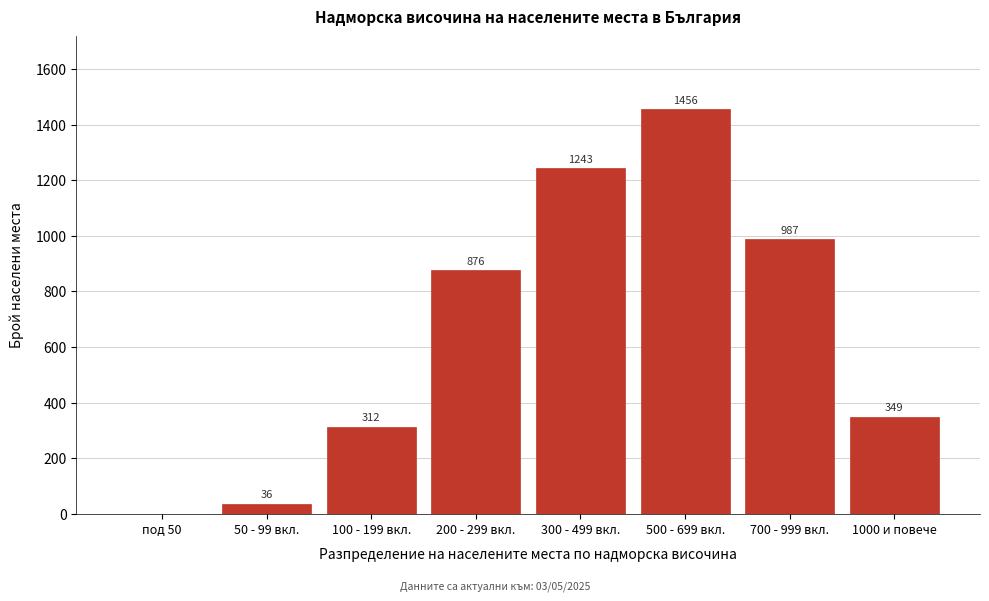

Reading left to right, what are all the values shown in this chart?

под 50=0	50 - 99 вкл.=36	100 - 199 вкл.=312	200 - 299 вкл.=876	300 - 499 вкл.=1243	500 - 699 вкл.=1456	700 - 999 вкл.=987	1000 и повече=349